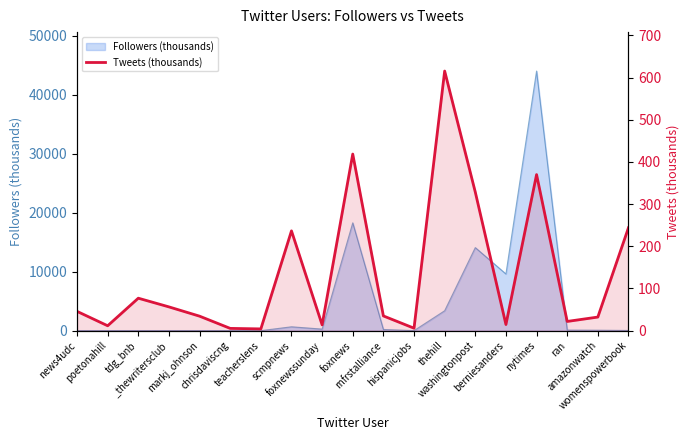

What is the difference between the values at rnfrstalliance and womenspowerbook?

209.1